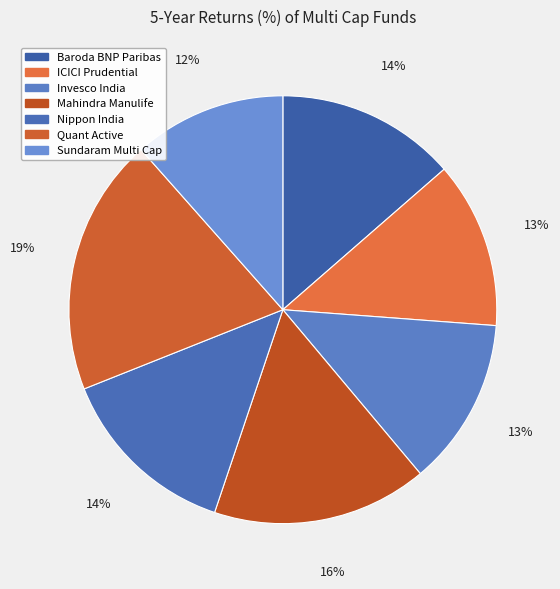

Count the number of slices in the pie.

7